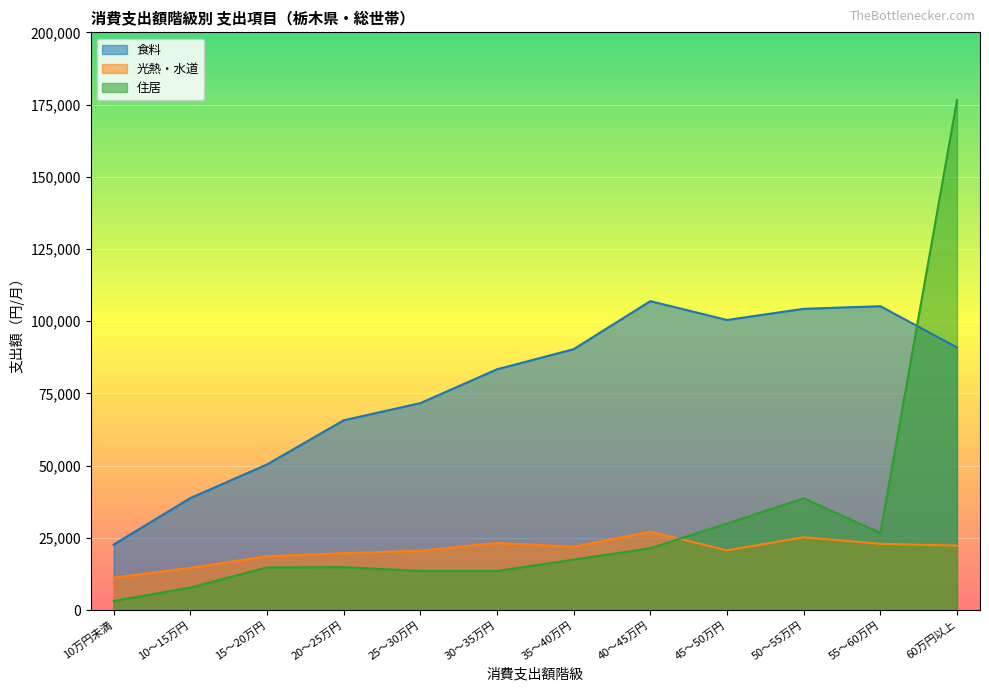

The value of 住居 at 45～50万円 is 30000. True or false?

True